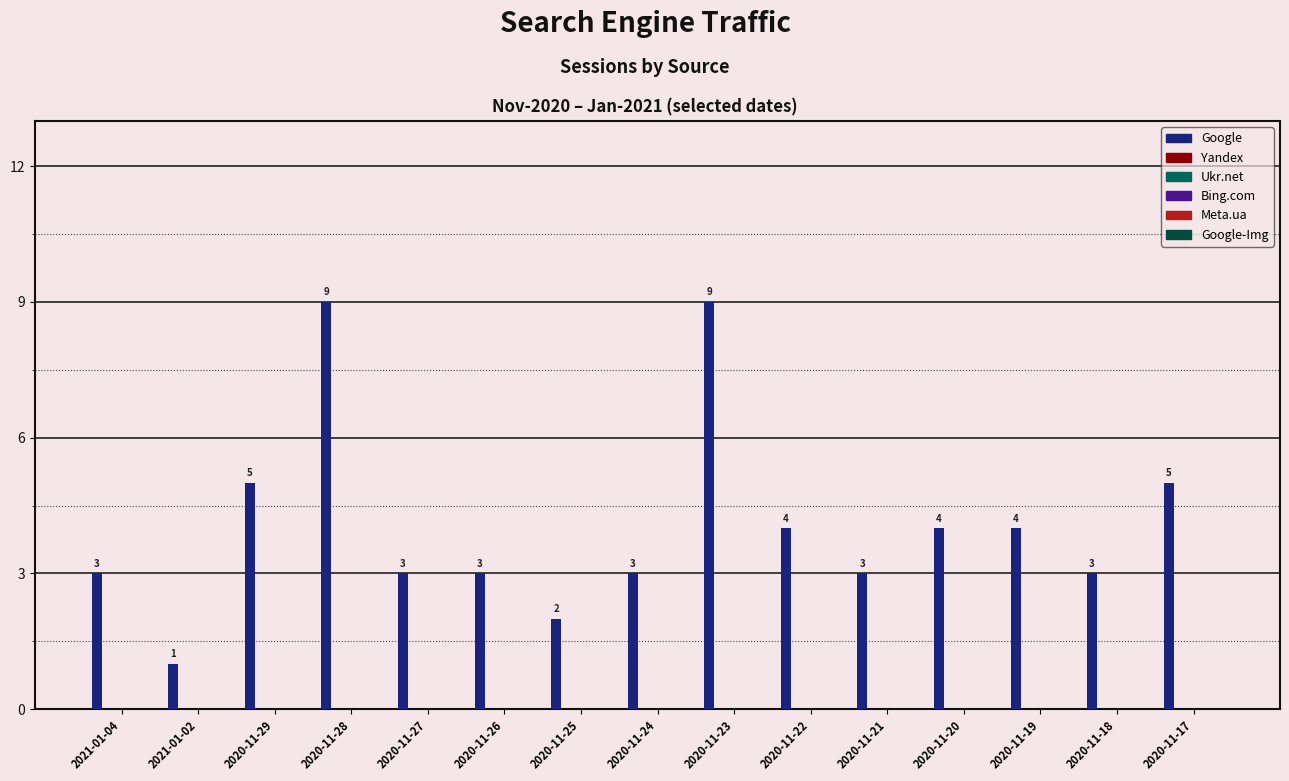

Reading left to right, extract all data points from this chart.

Google: 2021-01-04=3	2021-01-02=1	2020-11-29=5	2020-11-28=9	2020-11-27=3	2020-11-26=3	2020-11-25=2	2020-11-24=3	2020-11-23=9	2020-11-22=4	2020-11-21=3	2020-11-20=4	2020-11-19=4	2020-11-18=3	2020-11-17=5
Yandex: 2021-01-04=0	2021-01-02=0	2020-11-29=0	2020-11-28=0	2020-11-27=0	2020-11-26=0	2020-11-25=0	2020-11-24=0	2020-11-23=0	2020-11-22=0	2020-11-21=0	2020-11-20=0	2020-11-19=0	2020-11-18=0	2020-11-17=0
Ukr.net: 2021-01-04=0	2021-01-02=0	2020-11-29=0	2020-11-28=0	2020-11-27=0	2020-11-26=0	2020-11-25=0	2020-11-24=0	2020-11-23=0	2020-11-22=0	2020-11-21=0	2020-11-20=0	2020-11-19=0	2020-11-18=0	2020-11-17=0
Bing.com: 2021-01-04=0	2021-01-02=0	2020-11-29=0	2020-11-28=0	2020-11-27=0	2020-11-26=0	2020-11-25=0	2020-11-24=0	2020-11-23=0	2020-11-22=0	2020-11-21=0	2020-11-20=0	2020-11-19=0	2020-11-18=0	2020-11-17=0
Meta.ua: 2021-01-04=0	2021-01-02=0	2020-11-29=0	2020-11-28=0	2020-11-27=0	2020-11-26=0	2020-11-25=0	2020-11-24=0	2020-11-23=0	2020-11-22=0	2020-11-21=0	2020-11-20=0	2020-11-19=0	2020-11-18=0	2020-11-17=0
Google-Img: 2021-01-04=0	2021-01-02=0	2020-11-29=0	2020-11-28=0	2020-11-27=0	2020-11-26=0	2020-11-25=0	2020-11-24=0	2020-11-23=0	2020-11-22=0	2020-11-21=0	2020-11-20=0	2020-11-19=0	2020-11-18=0	2020-11-17=0